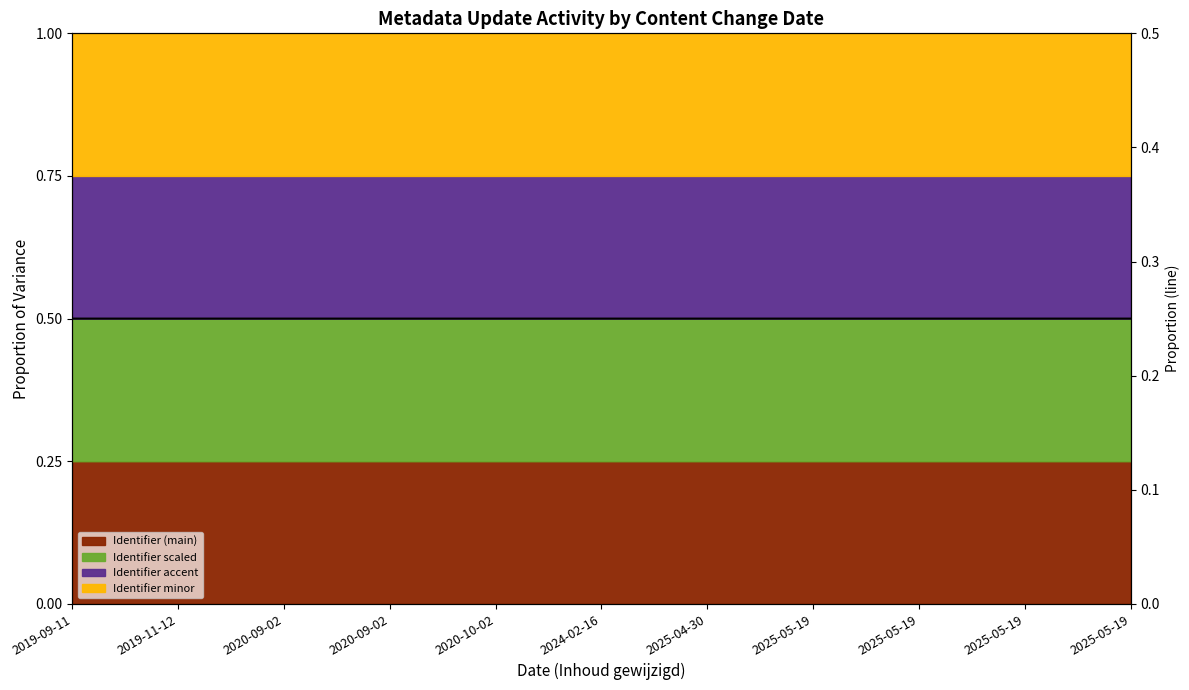

What is the label of the 2nd point from the left?

2019-11-12